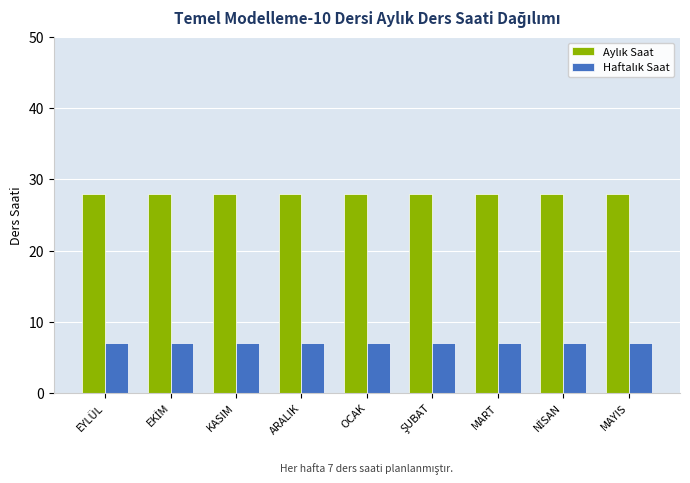

What is the spread (max minus min) of values at KASIM?

21